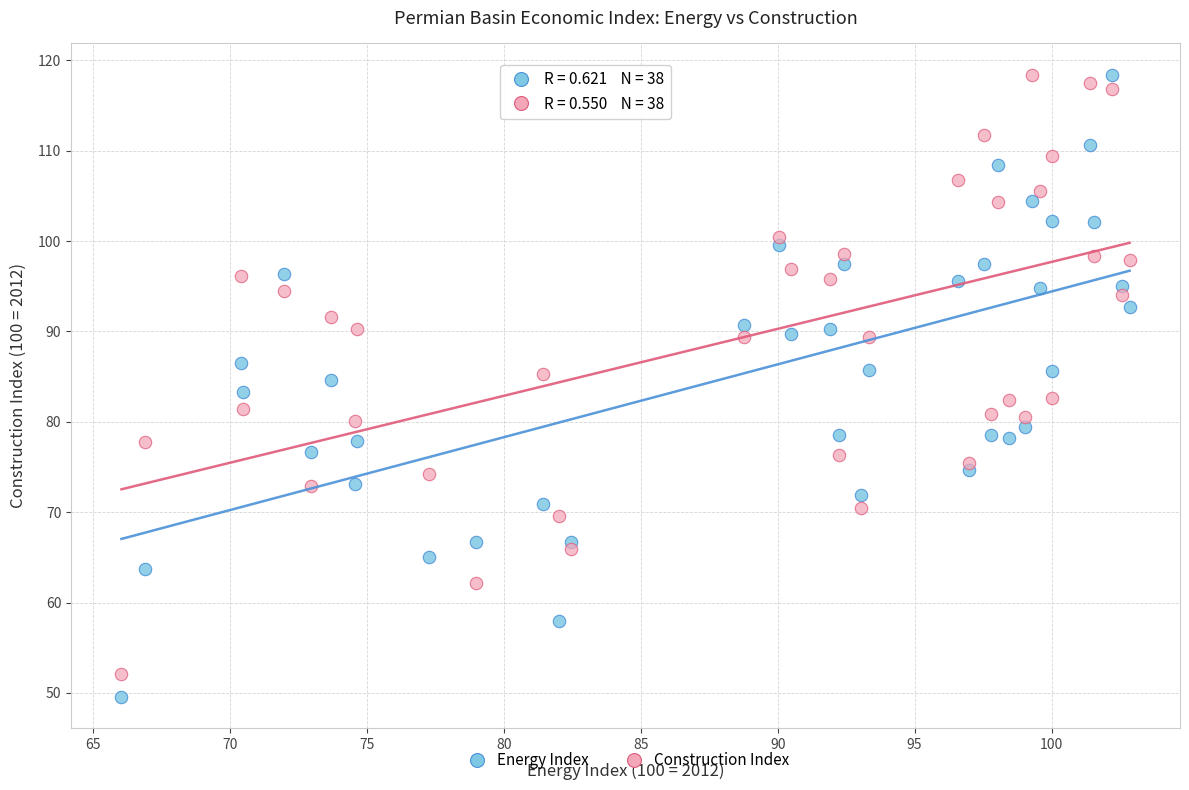

Which series has the widest spread of Y values?

Energy Index